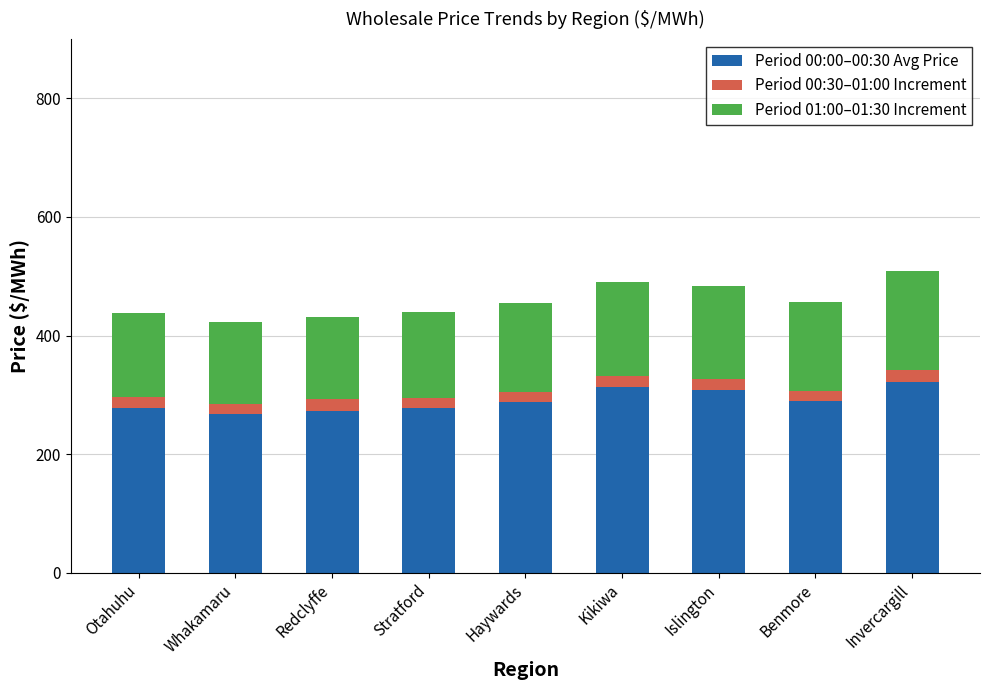

The Period 00:00–00:30 Avg Price series shows 277.1 at Otahuhu. True or false?

True